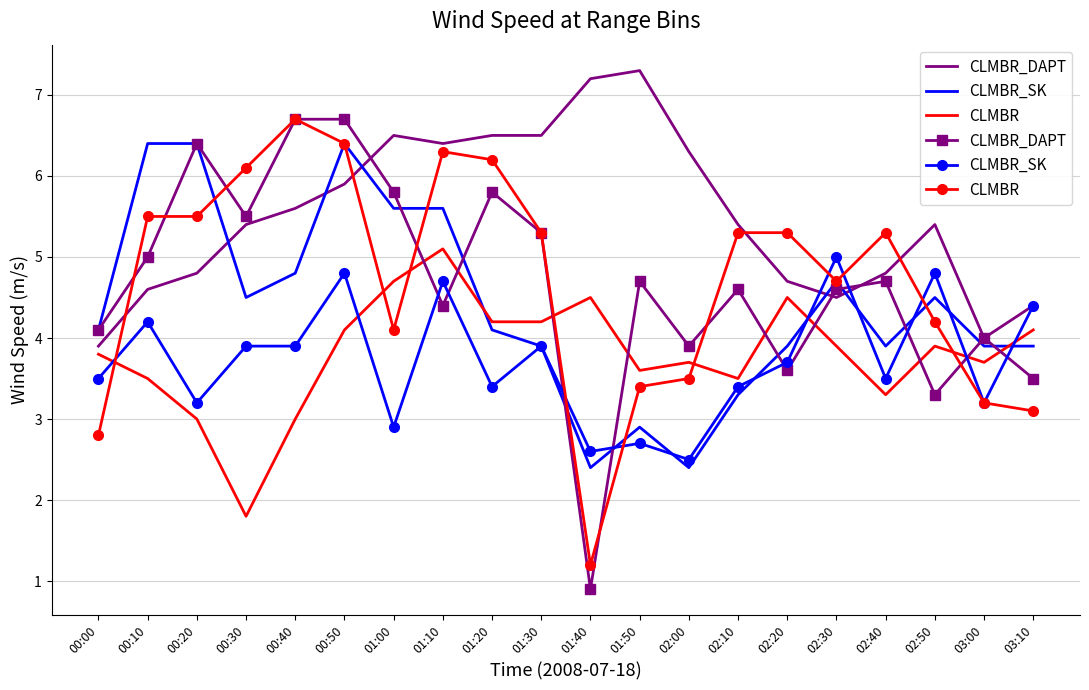

How many interior local peaks does the CLMBR_SK series have?

7